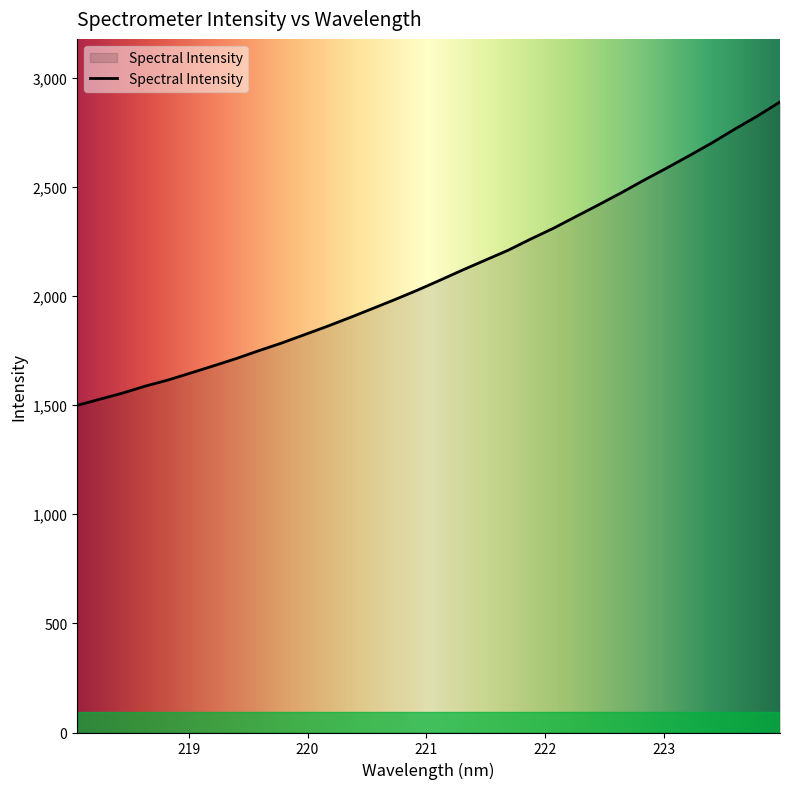

What is the minimum value shown in the chart?

1498.6